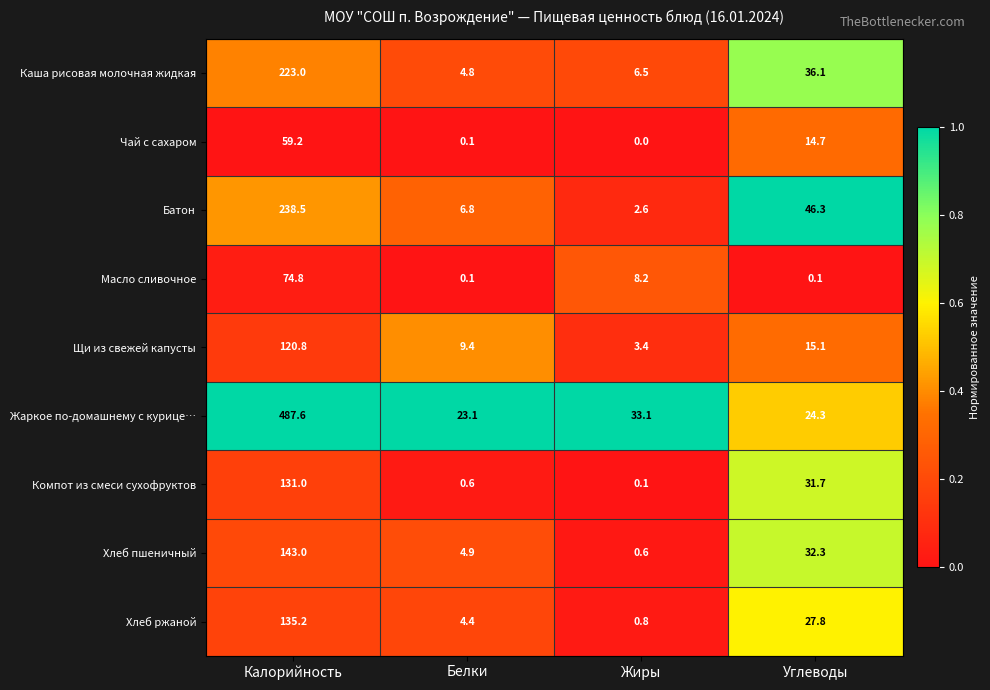

At which label is Батон closest to 120?

Углеводы